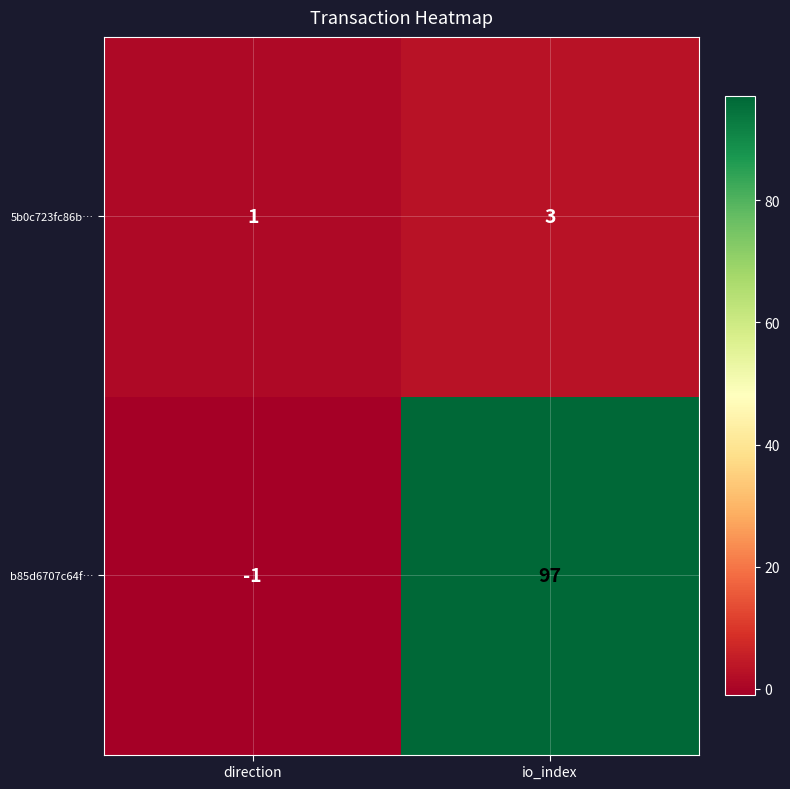

The 5b0c723fc86b… series shows 4 at io_index. True or false?

False